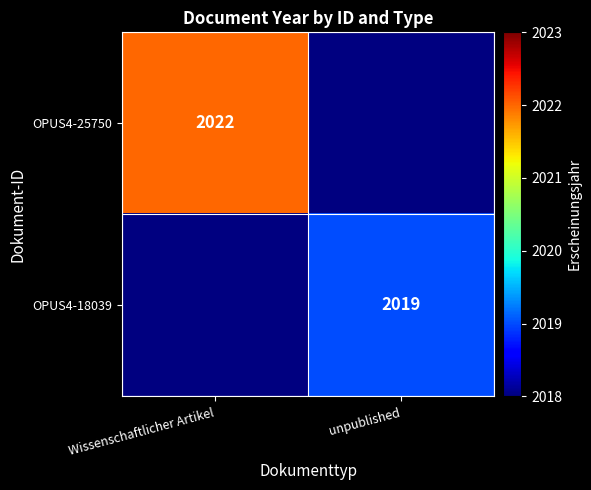

The OPUS4-18039 series shows 625.2 at unpublished. True or false?

False